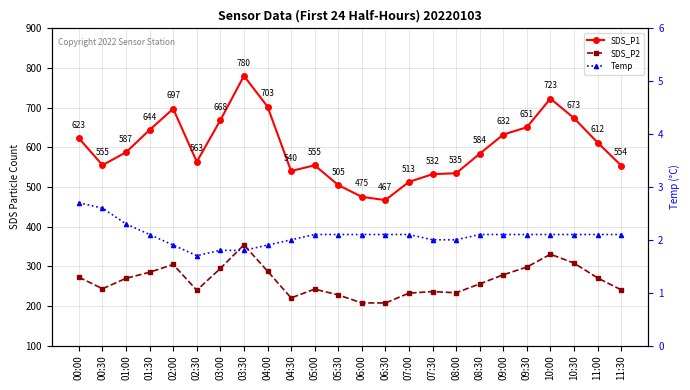

At which category does the chart reach its minimum across all series?

02:30